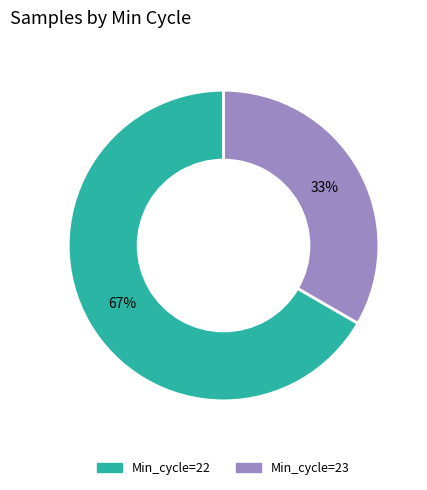

Does Min_cycle=23 represent more than half of the total?

No